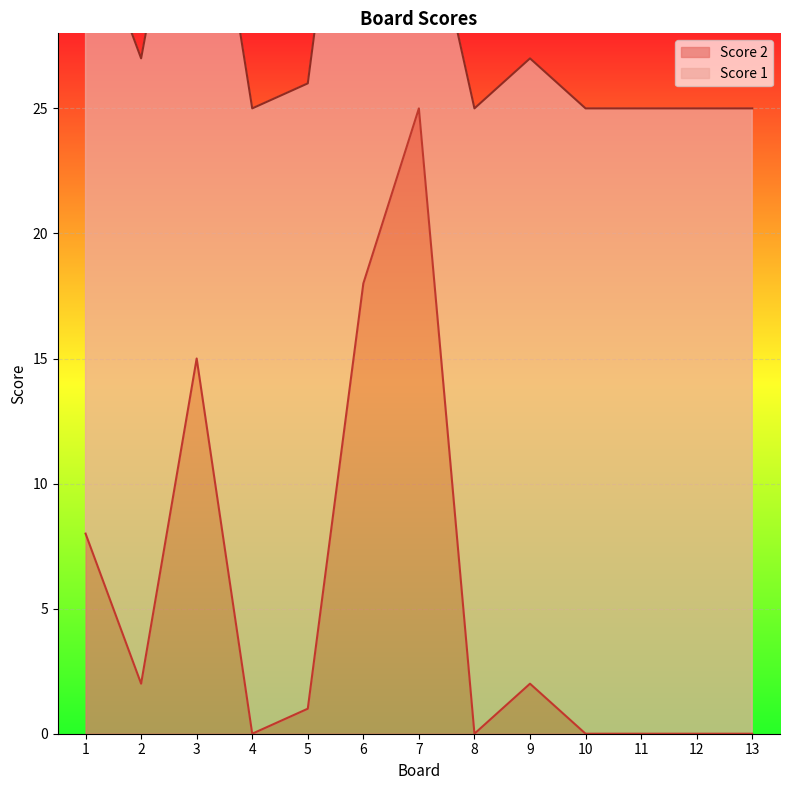

Is it true that Score 2 equals 0 at 12?

True